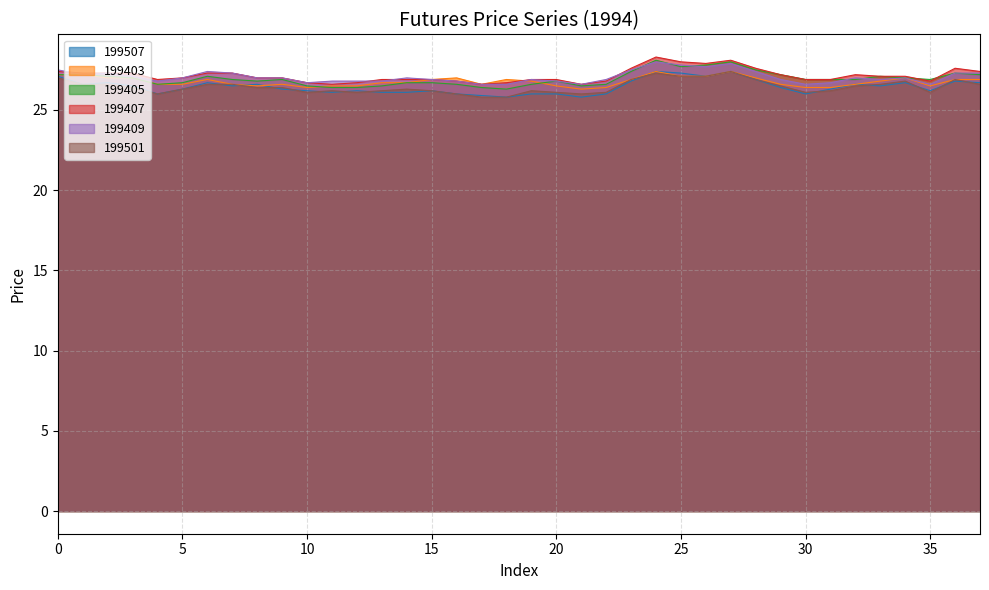

What is the greatest value displayed?

28.3